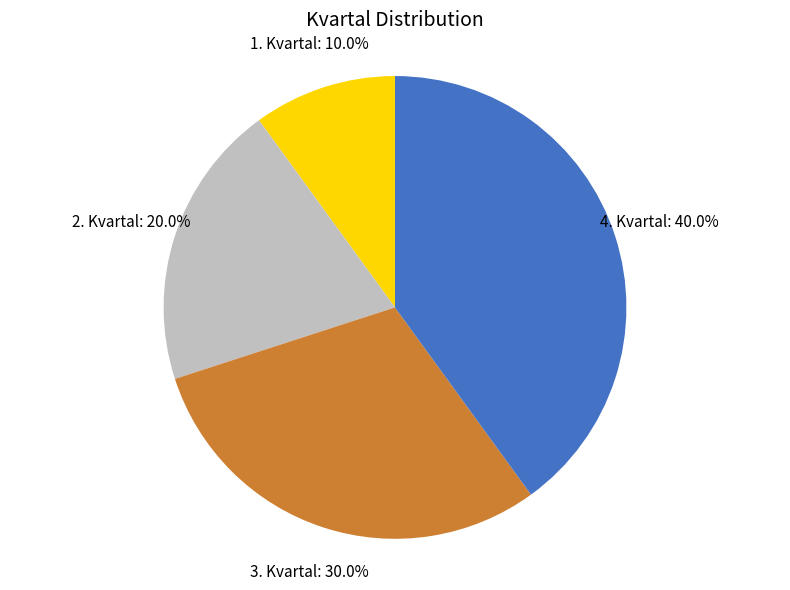

To the nearest percent, what percentage of the pie is 1. Kvartal?

10%